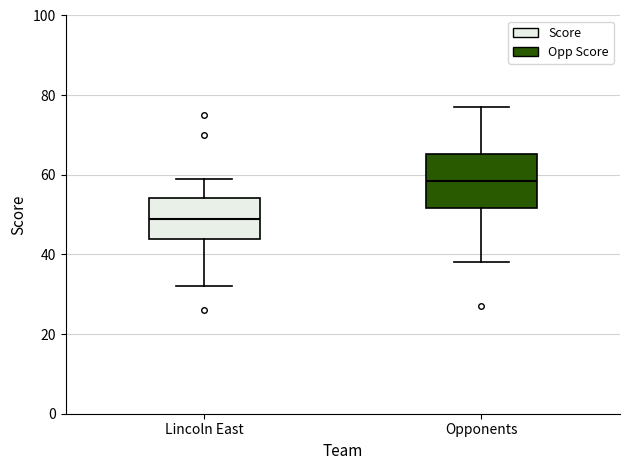

Which box is the tallest, from its lower edge to its upper edge?

Opponents